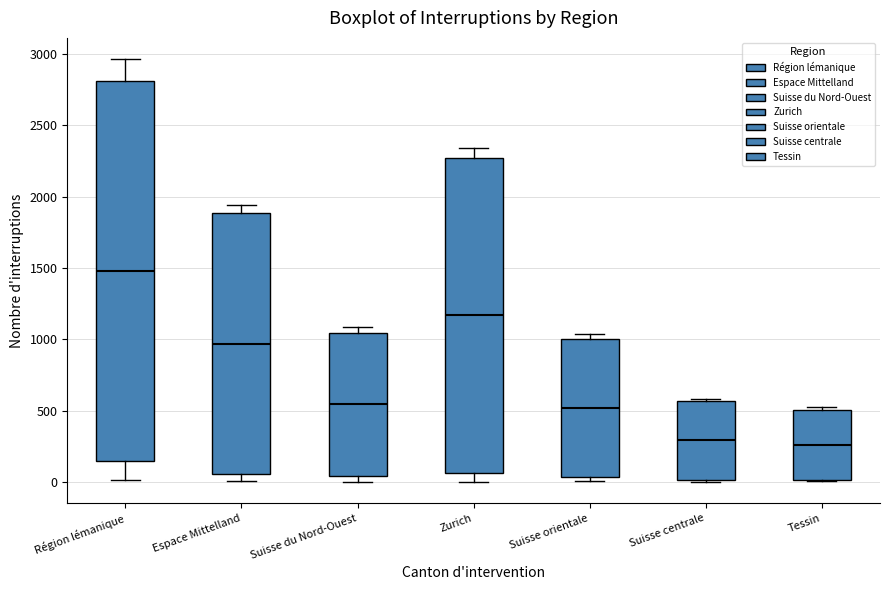

Which box is the tallest, from its lower edge to its upper edge?

Région lémanique